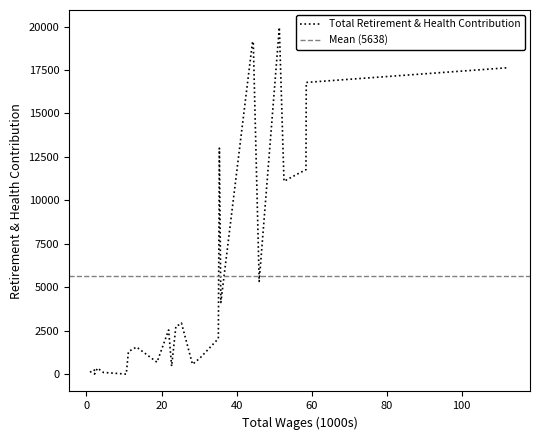

The chart shows a value of 627 at 22701. True or false?

False